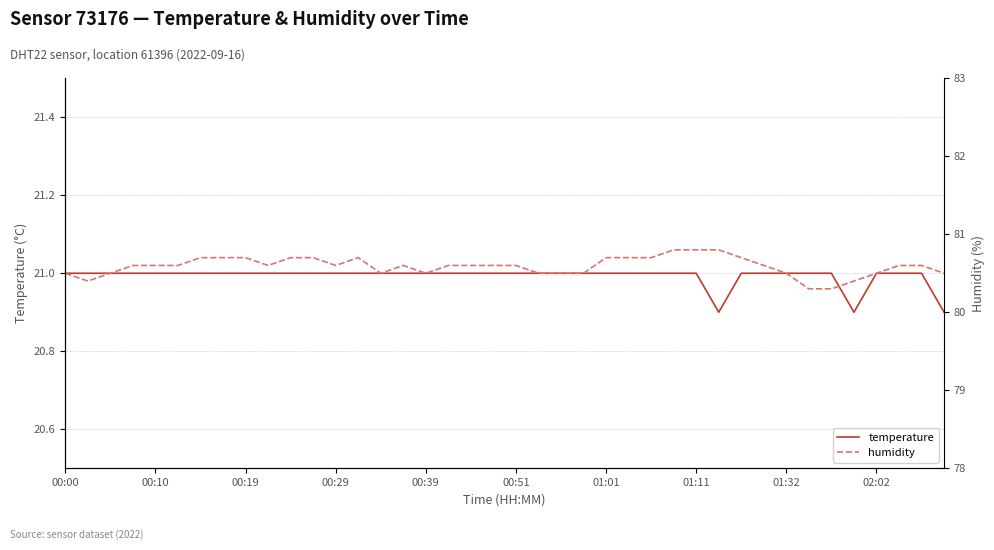

Reading left to right, what are all the values shown in this chart?

temperature: 21.0	21.0	21.0	21.0	21.0	21.0	21.0	21.0	21.0	21.0	21.0	21.0	21.0	21.0	21.0	21.0	21.0	21.0	21.0	21.0	21.0	21.0	21.0	21.0	21.0	21.0	21.0	21.0	21.0	20.9	21.0	21.0	21.0	21.0	21.0	20.9	21.0	21.0	21.0	20.9
humidity: 80.5	80.4	80.5	80.6	80.6	80.6	80.7	80.7	80.7	80.6	80.7	80.7	80.6	80.7	80.5	80.6	80.5	80.6	80.6	80.6	80.6	80.5	80.5	80.5	80.7	80.7	80.7	80.8	80.8	80.8	80.7	80.6	80.5	80.3	80.3	80.4	80.5	80.6	80.6	80.5